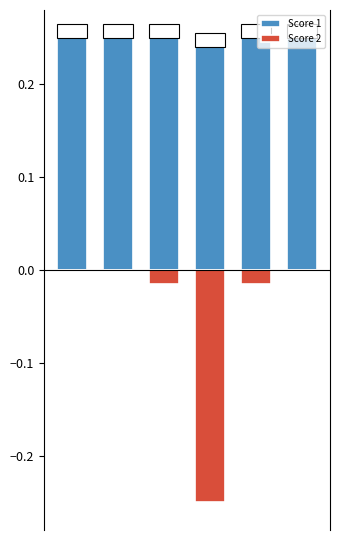

What is the spread (max minus min) of values at 5?

0.2